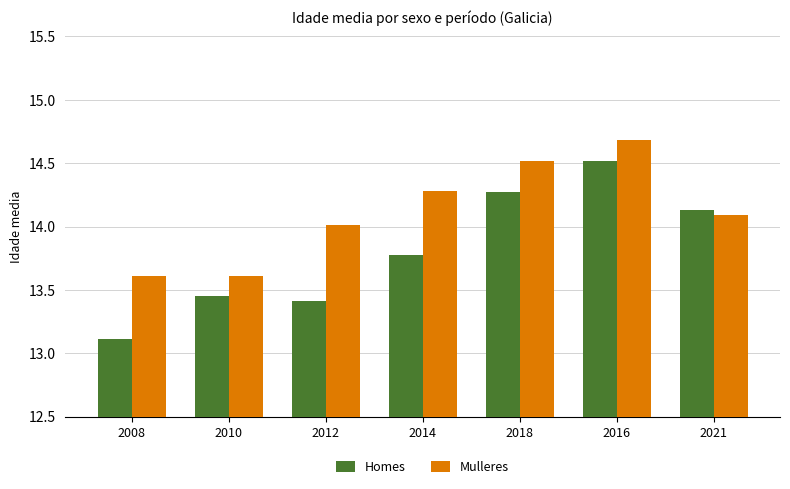

Which series has the largest range (max minus min)?

Homes